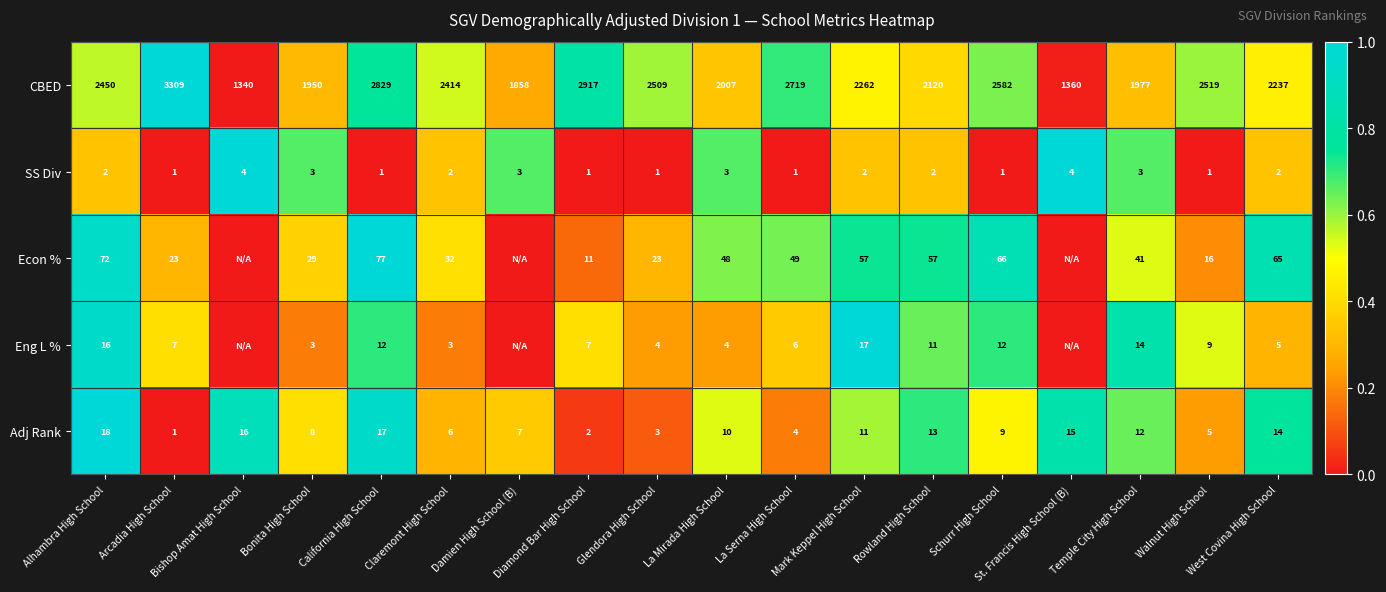

What is the sum of all Adj Rank values?

171